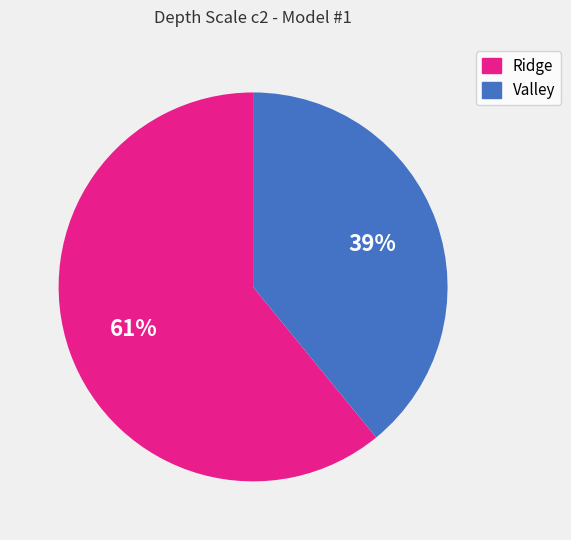

To the nearest percent, what is the combined percentage of Ridge and Valley?

100%